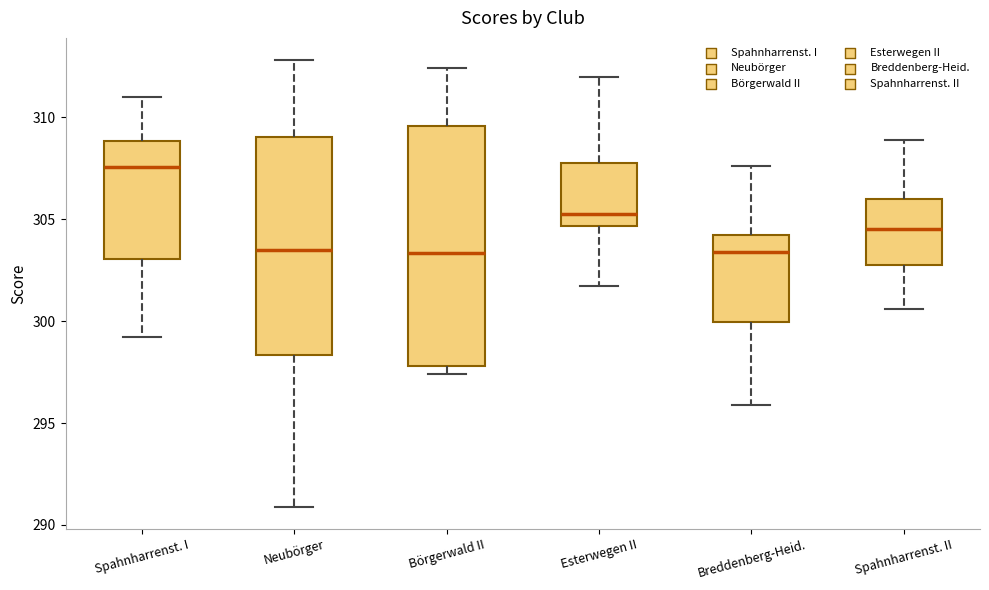

Which box is the tallest, from its lower edge to its upper edge?

Börgerwald II